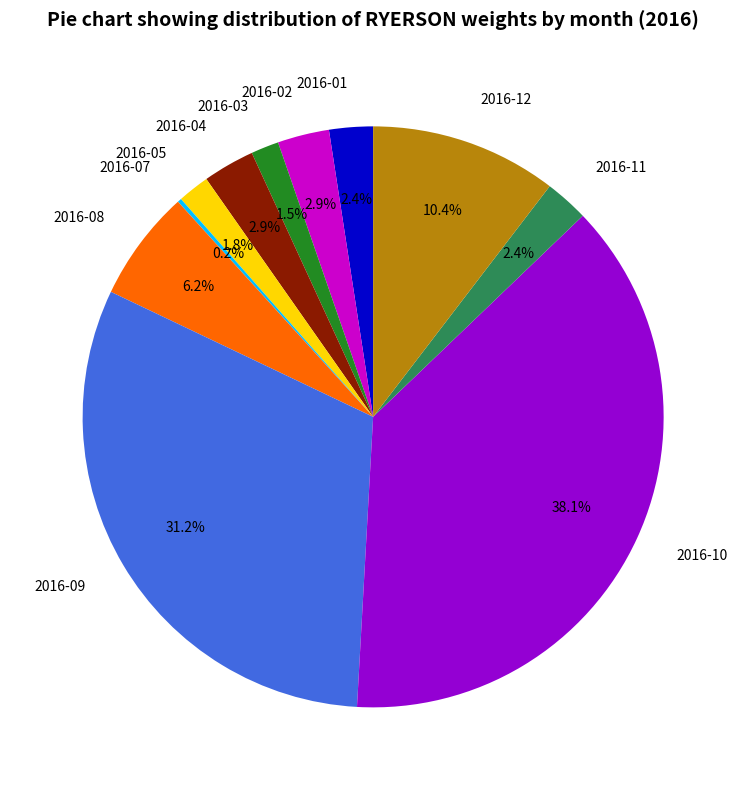

The 2016-08 slice represents 6% of the pie. True or false?

True